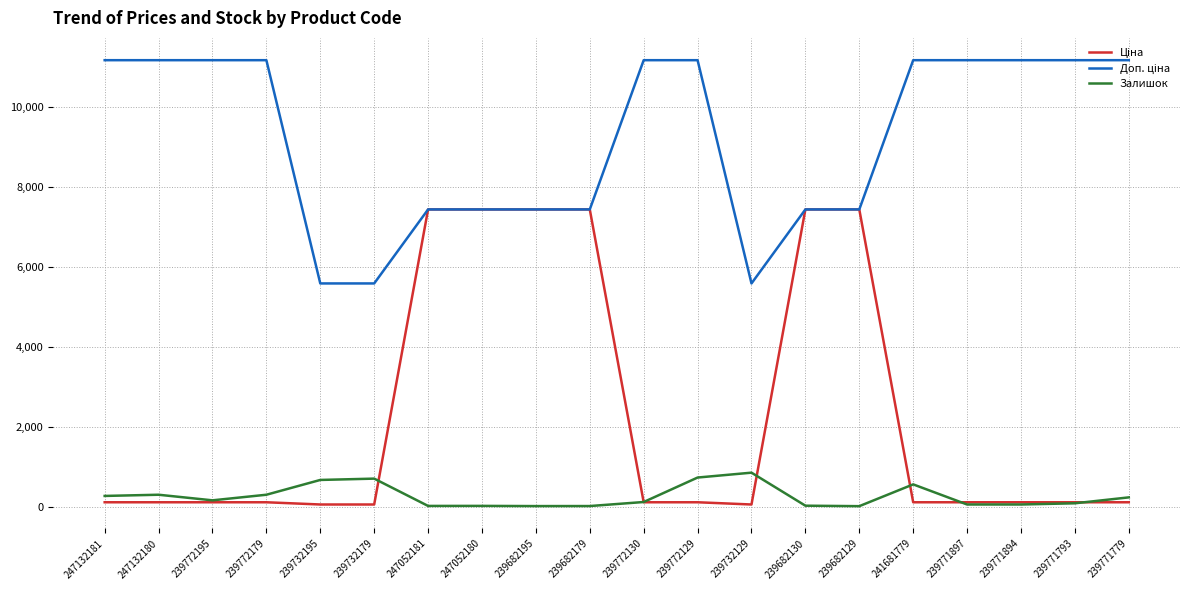

Where is Залишок nearest to the value 433?

241681779